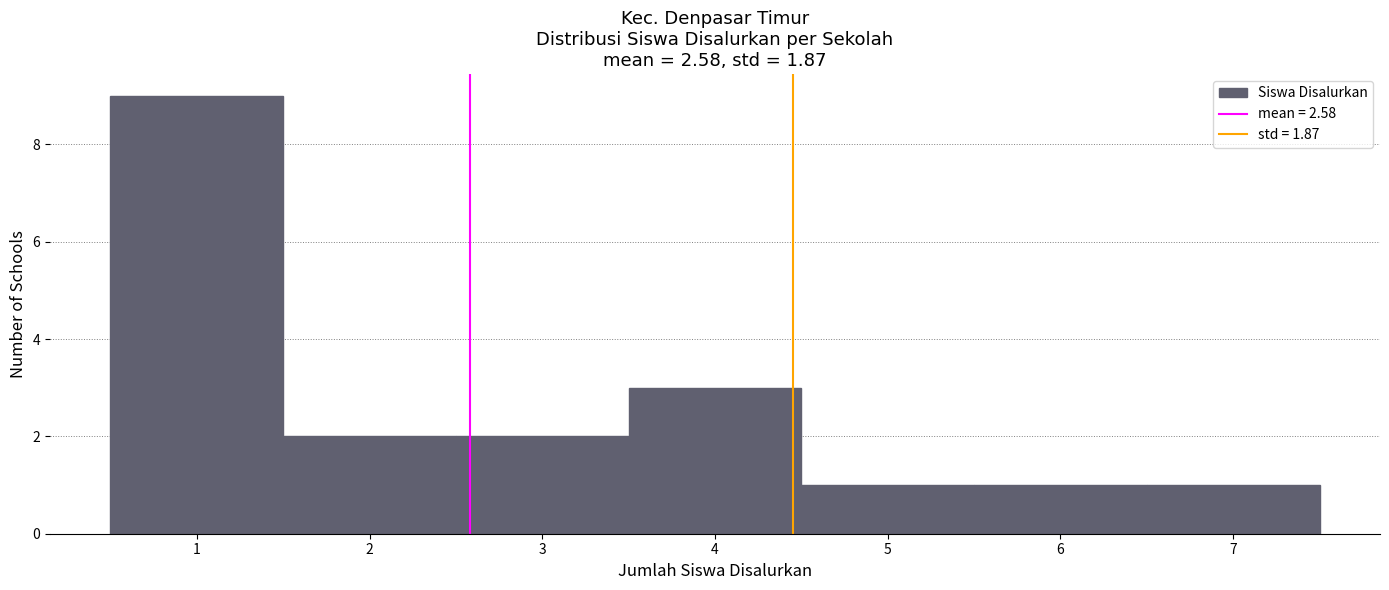

Reading left to right, transcribe this chart: for each bar, give the range it covers on the x-axis and its height. The values are not printed on the chart, so give them approximately, as read against the axis.

0.5 to 1.5: 9
1.5 to 2.5: 2
2.5 to 3.5: 2
3.5 to 4.5: 3
4.5 to 5.5: 1
5.5 to 6.5: 1
6.5 to 7.5: 1